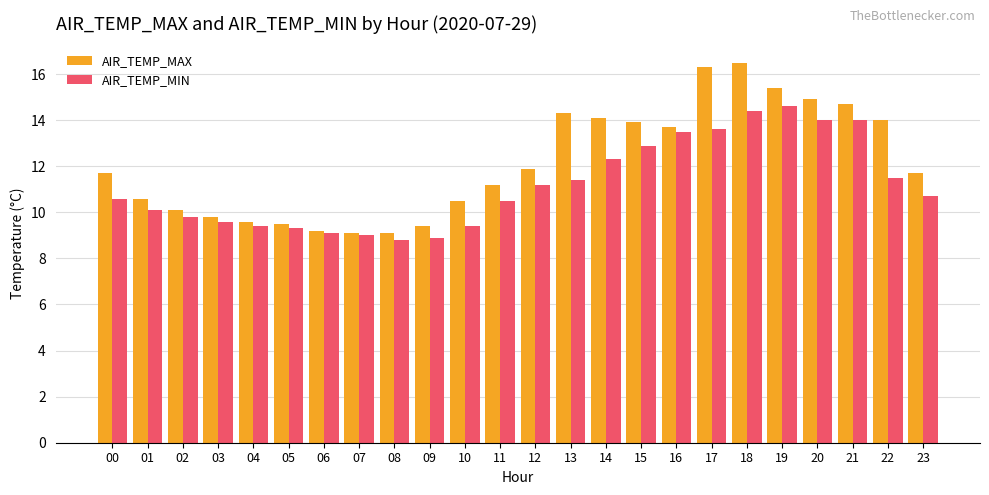

How many groups of bars are there?

24